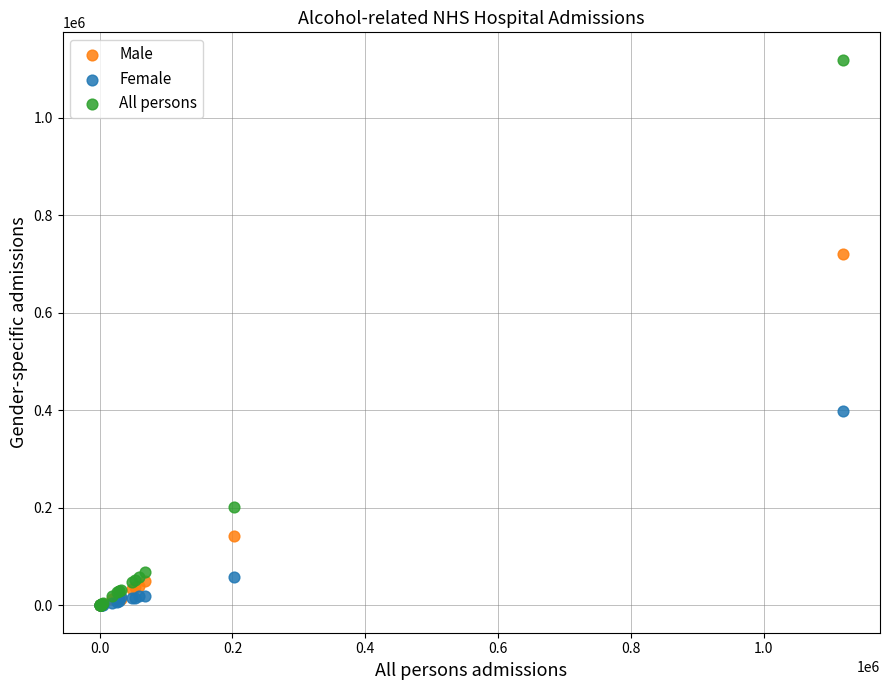

In the Male series, what Y value is closest to 360755?

143410